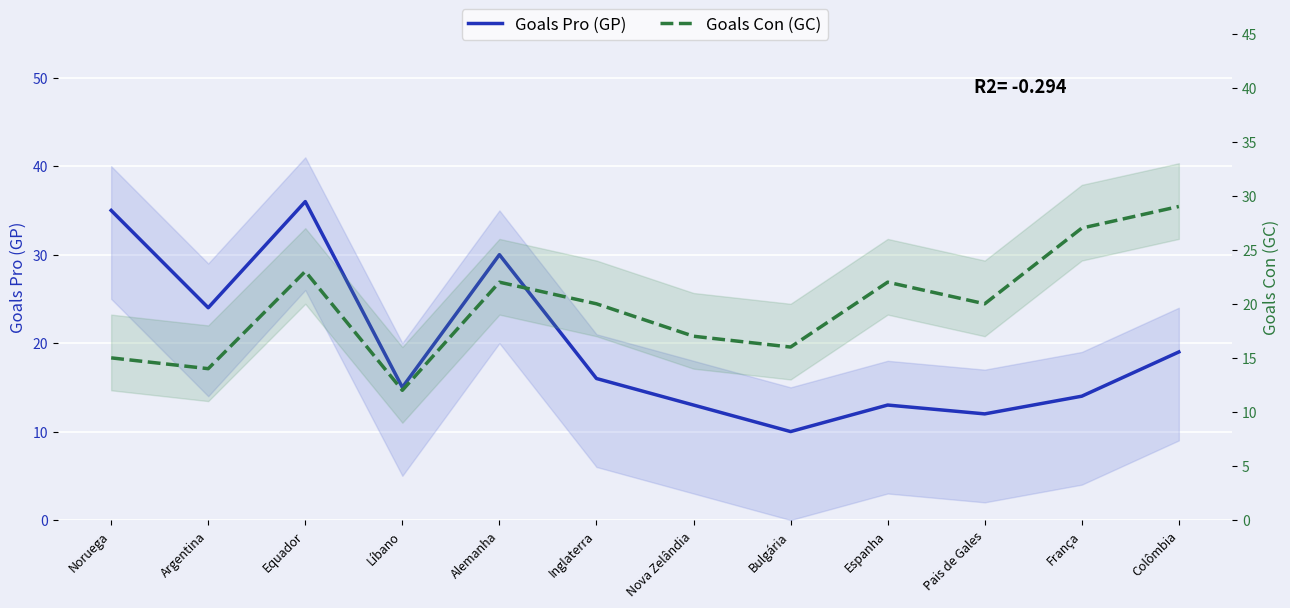

True or false: Goals Con (GC) and Goals Pro (GP) cross at least once.

True